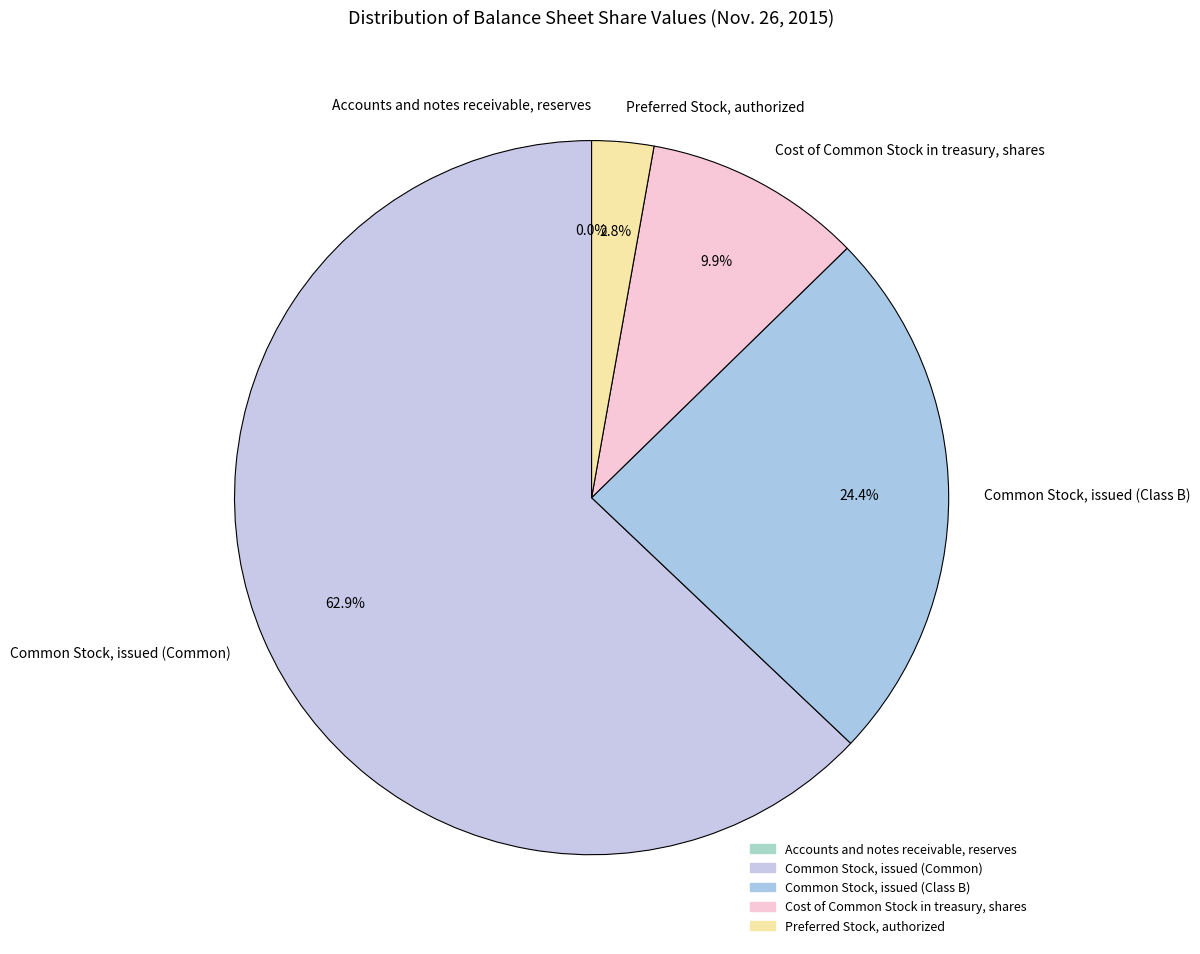

Do Common Stock, issued (Class B) and Common Stock, issued (Common) together represent more than half of the pie?

Yes